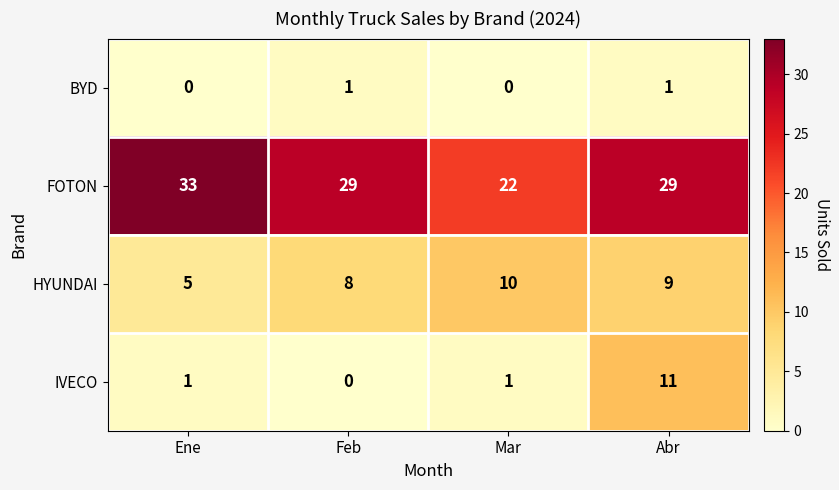

Which series changed the most between Mar and Abr?

IVECO